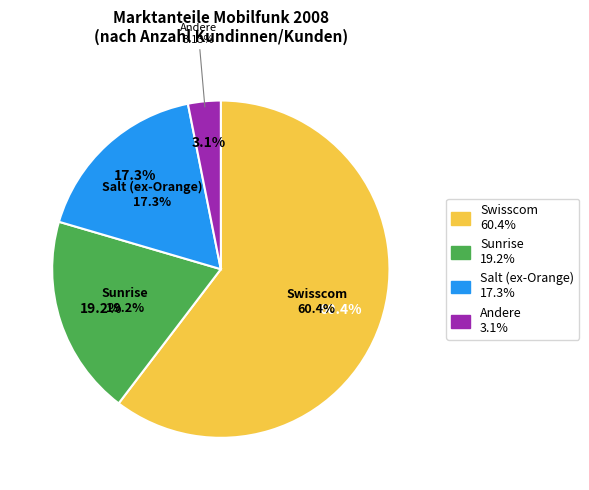

Which category has the smallest portion of the pie?

Andere